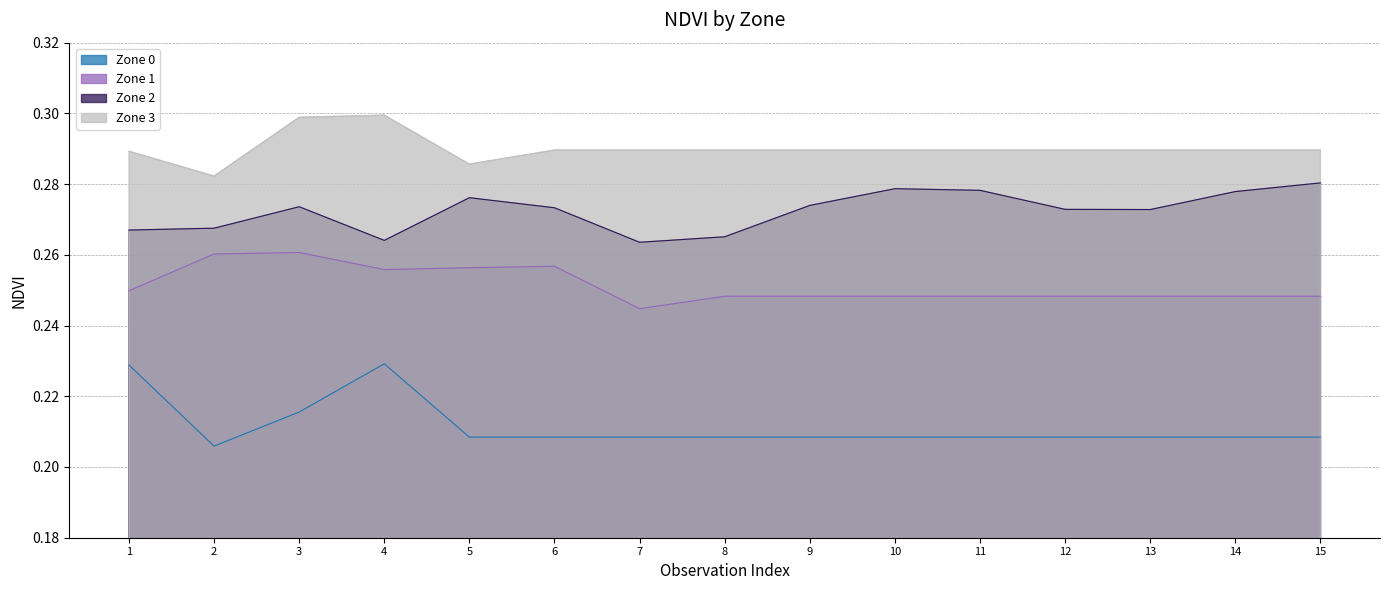

What is the total value across all series at 7?

1.0